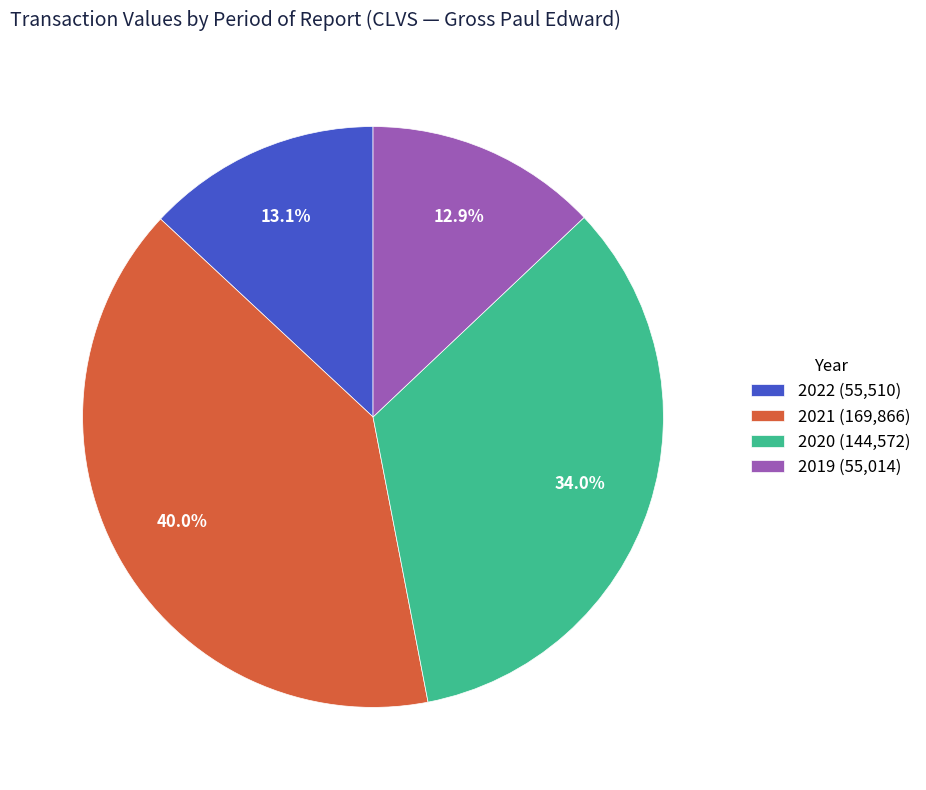

Does 2019 (55,014) represent more than half of the total?

No